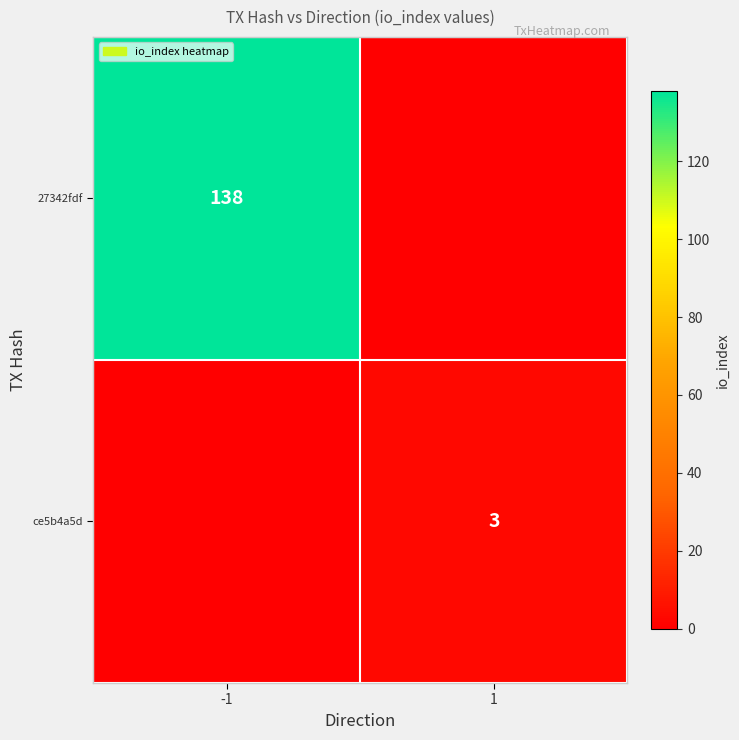

True or false: ce5b4a5d has a value of 5 at 1.

False